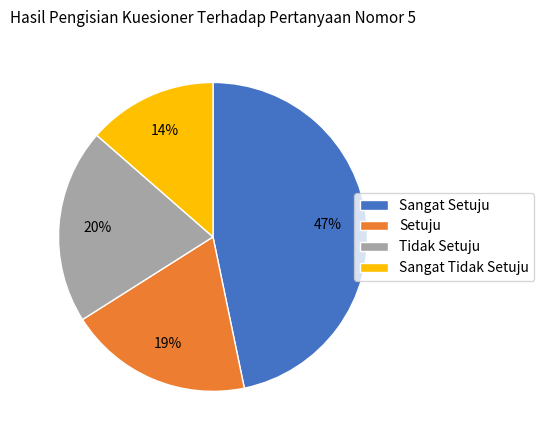

Is there a majority slice in this chart?

No